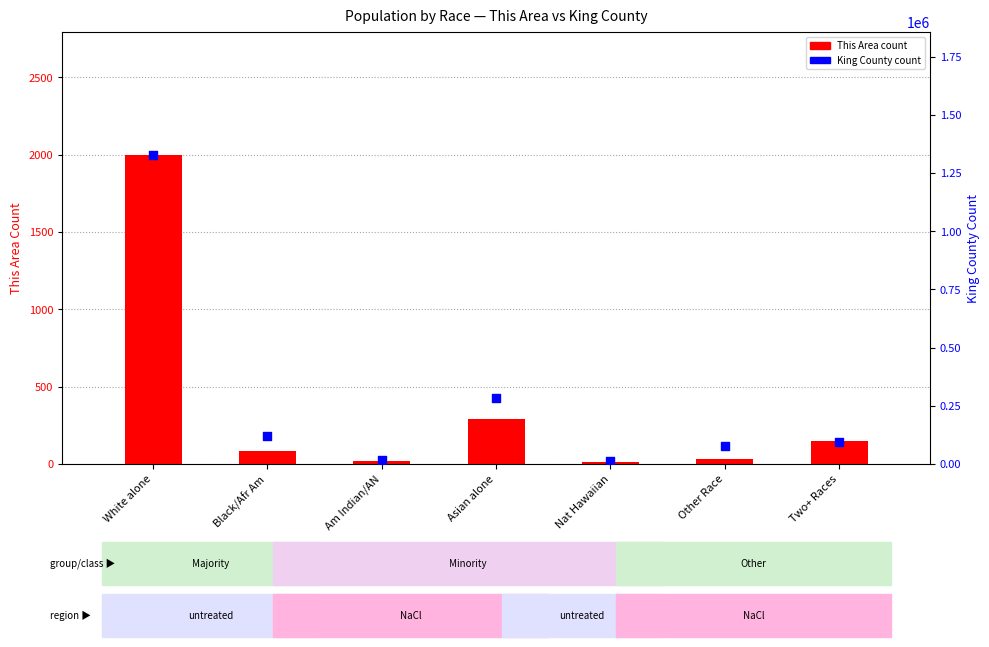

Which series has the largest total across all categories?

King County count